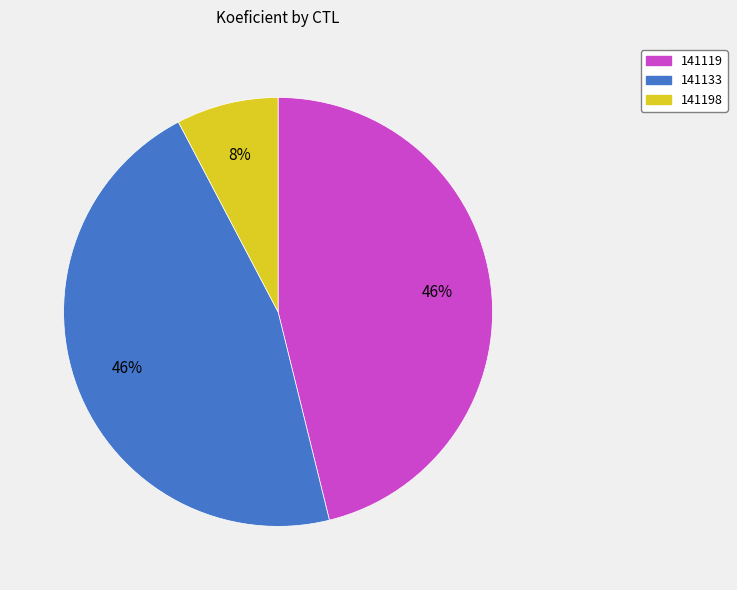

Is there any slice that represents more than half of the pie?

No